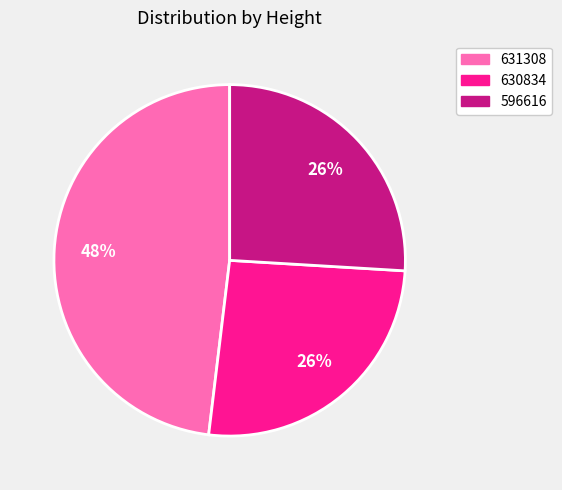

To the nearest percent, what portion does 596616 represent?

26%